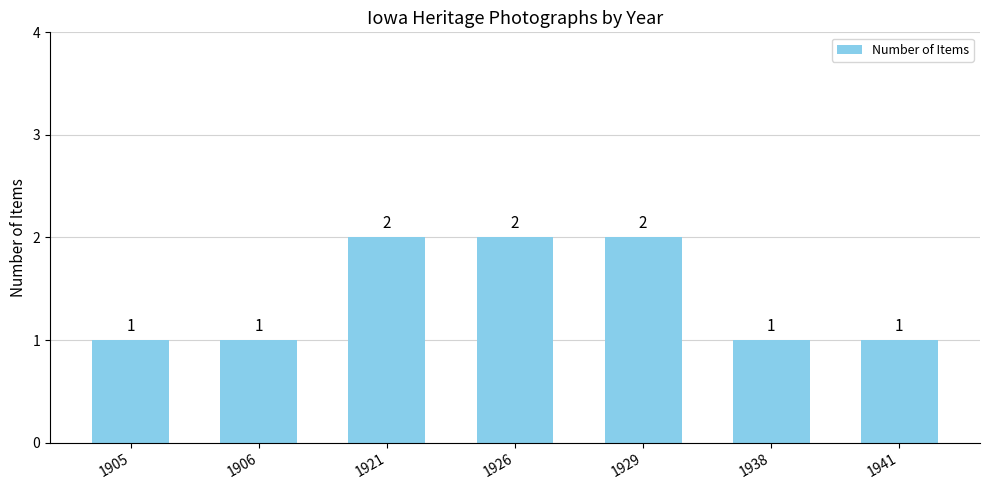

What is the smallest value displayed?

1